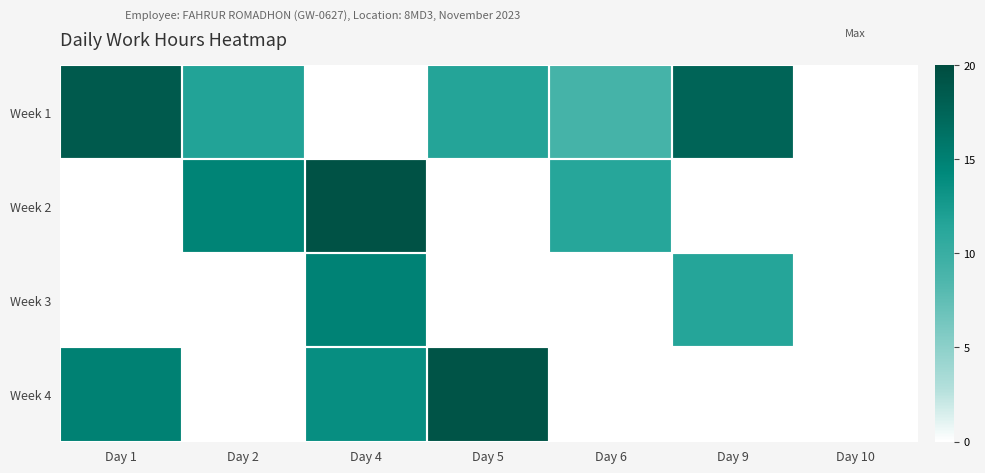

Which series has the largest total across all categories?

Week 1